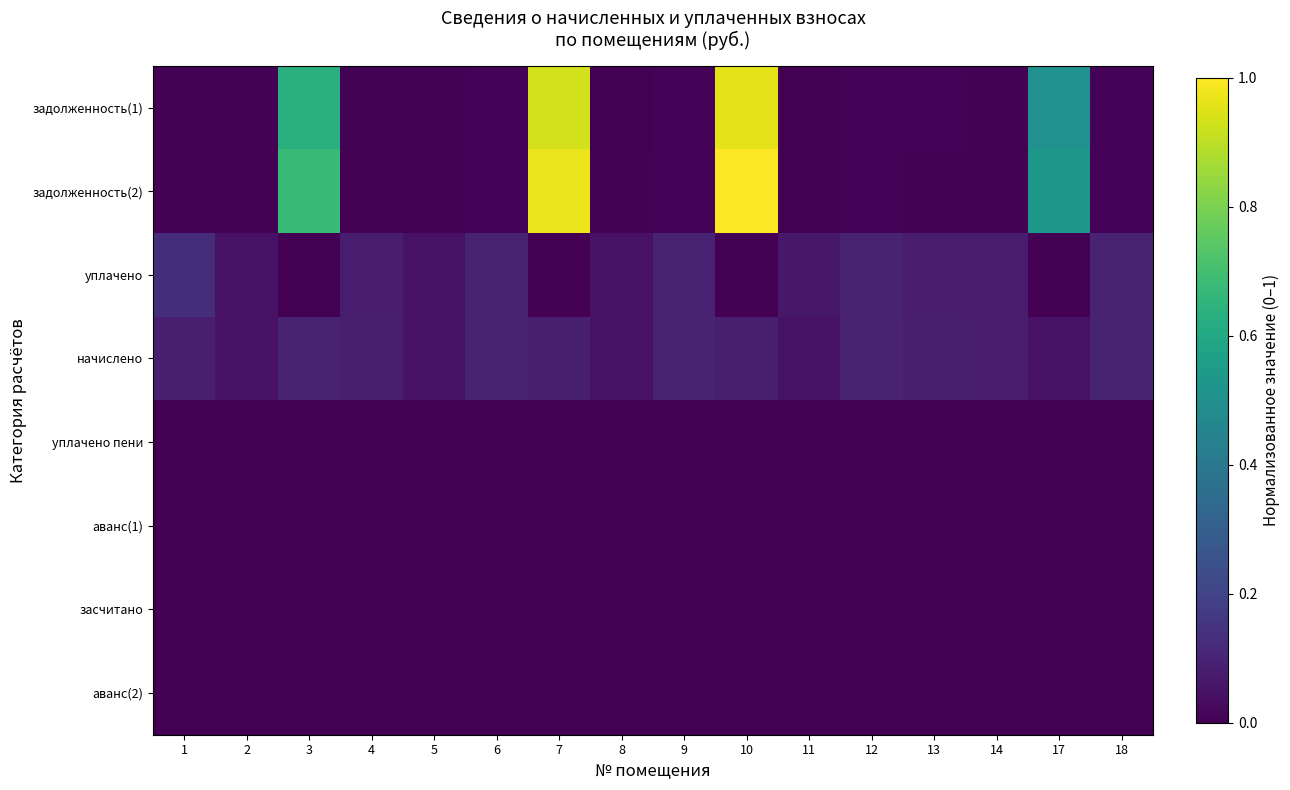

At which category is the sum across all series the highest?

10